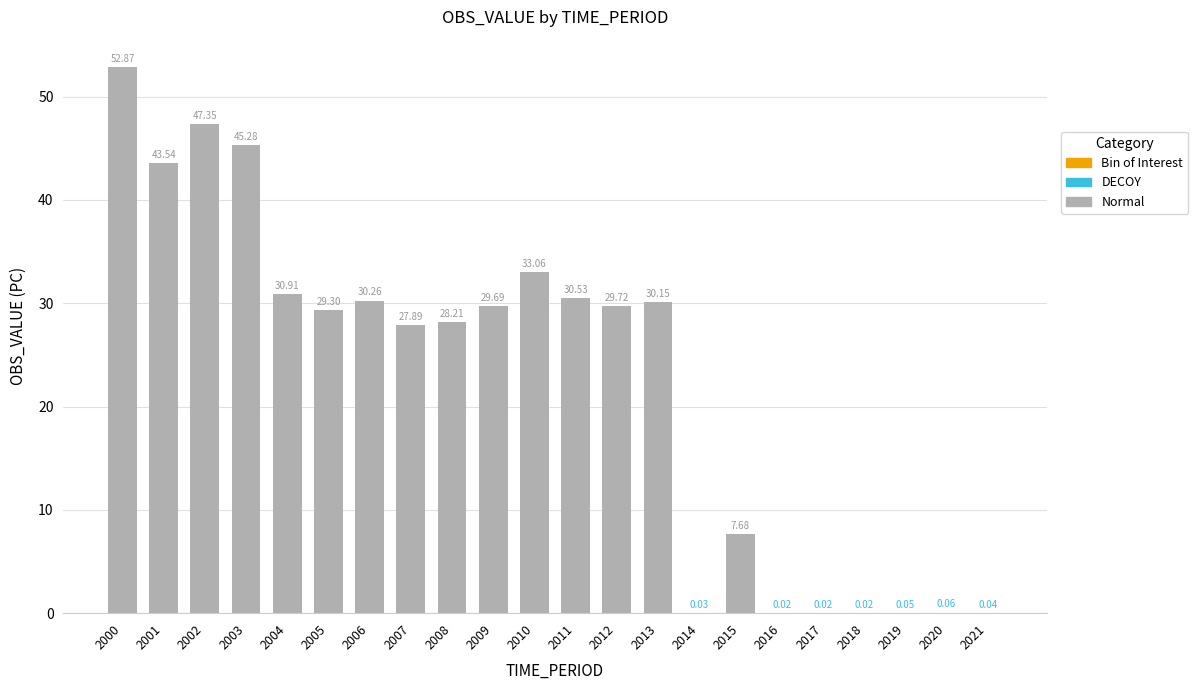

Approximately how many times larger is the value at 2002 compared to 2011?

1.6